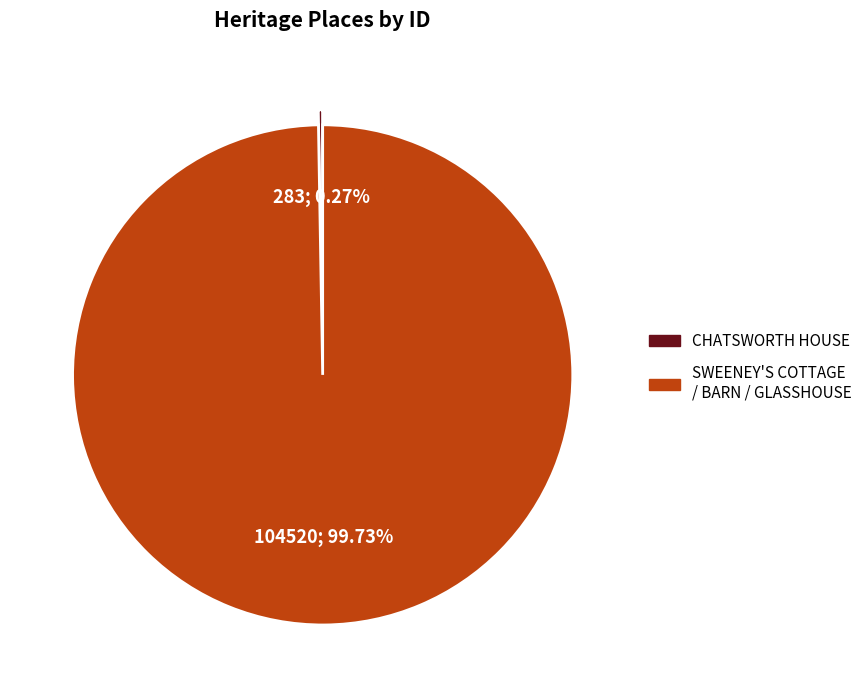

What percentage is NOT represented by SWEENEY'S COTTAGE / BARN / GLASSHOUSE?

0.3%